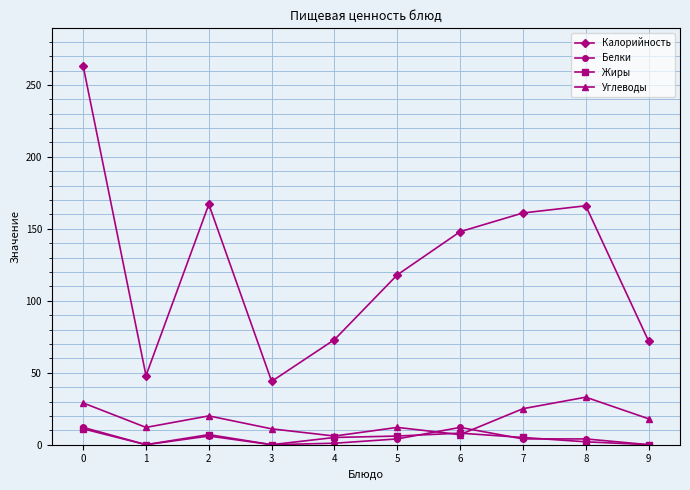

True or false: Углеводы has more than 0 points higher than both neighbors.

True